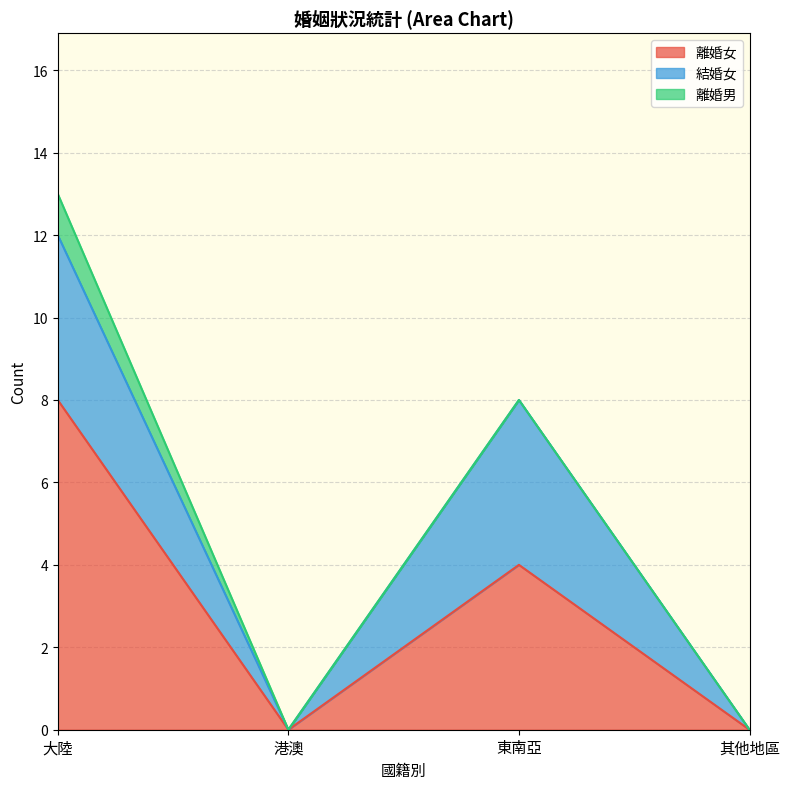

At which category does 離婚女 reach its first local valley?

港澳